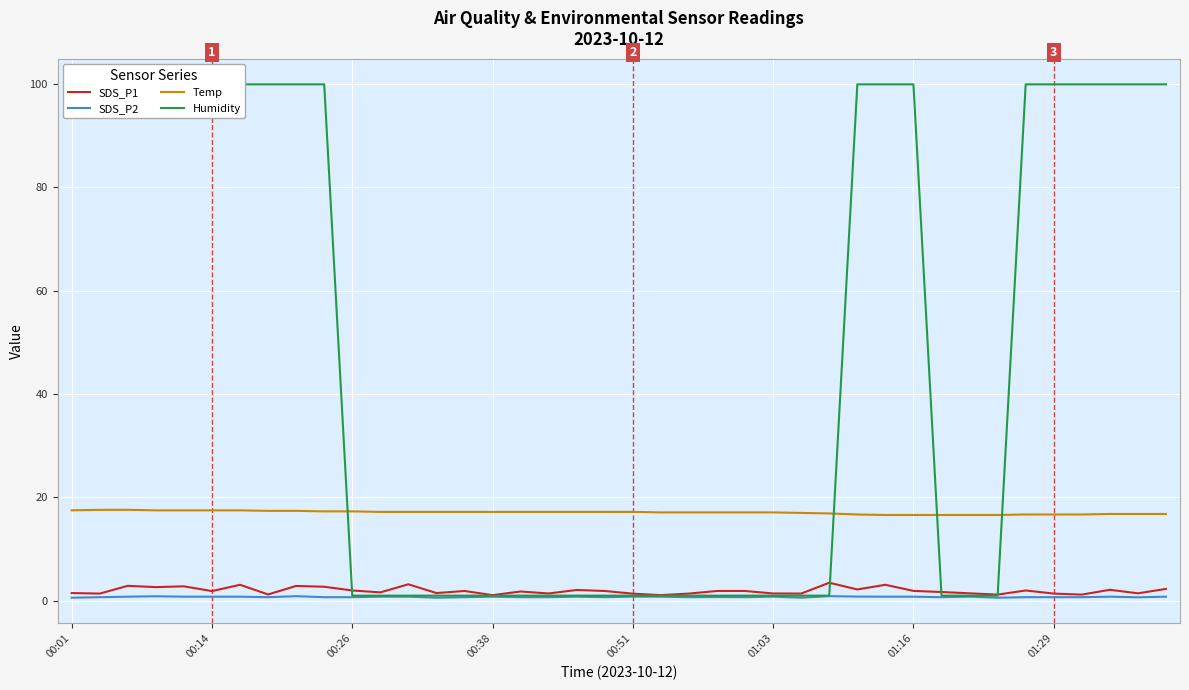

Which series changed the most between 9 and 28?

Temp